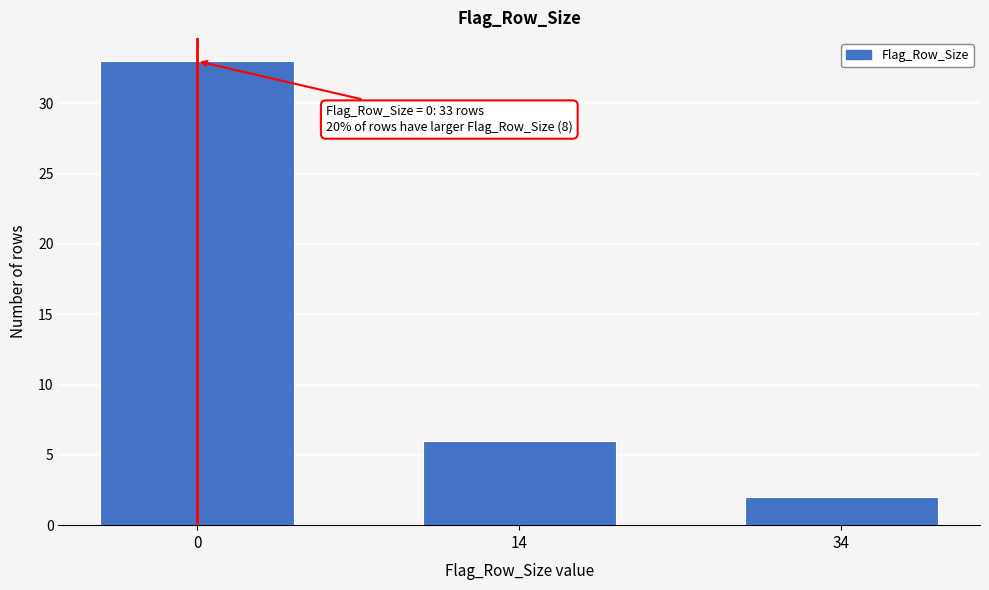

Reading left to right, extract all data points from this chart.

0=33	14=6	34=2